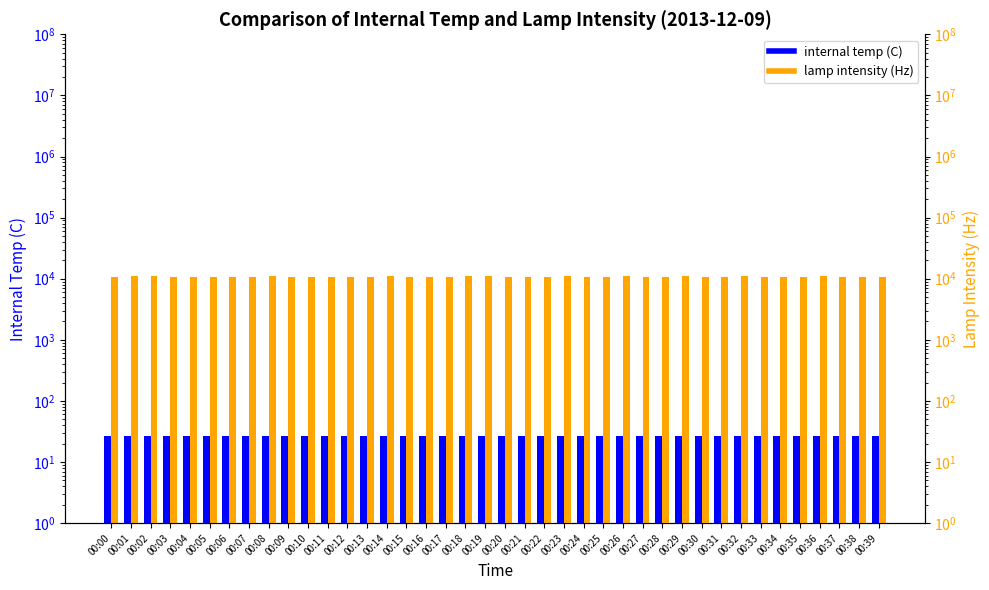

Which series changed the most between 00:04 and 00:35?

lamp intensity (Hz)